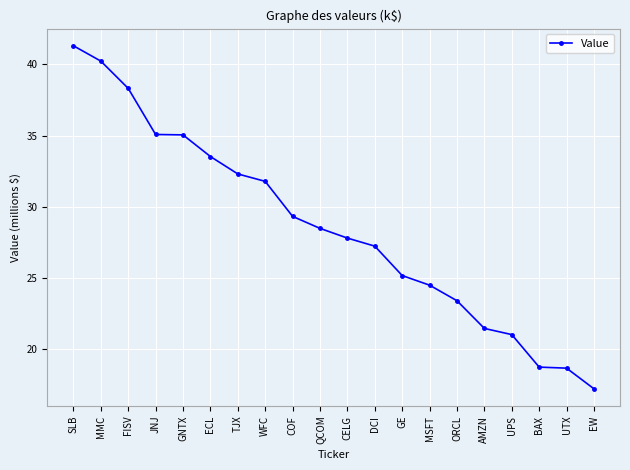

What is the label of the 18th point from the right?

FISV